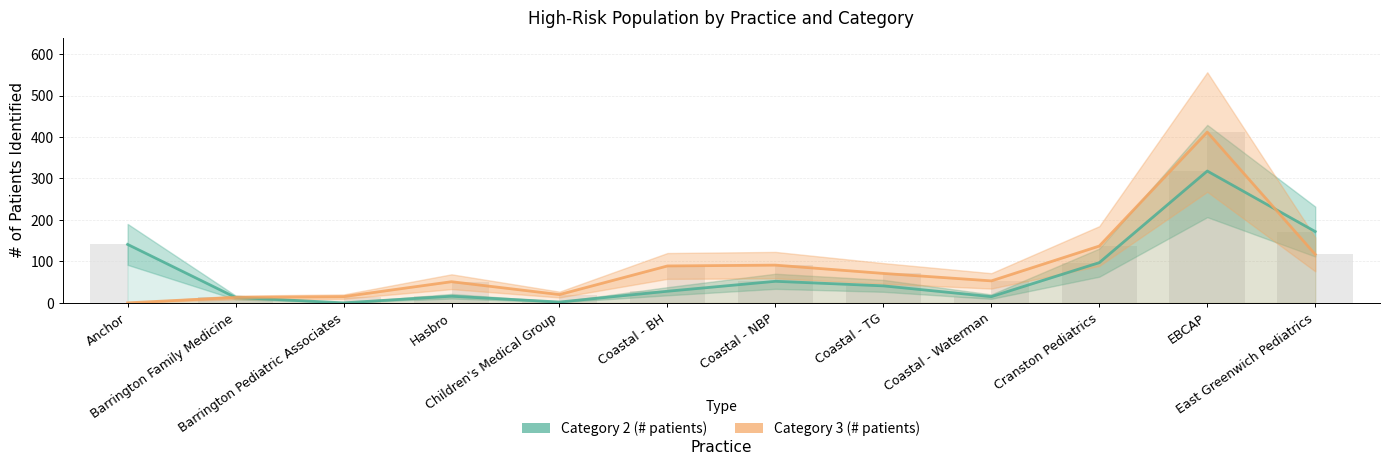

Which category has the lowest value in the Category 3 (# patients) series?

Anchor